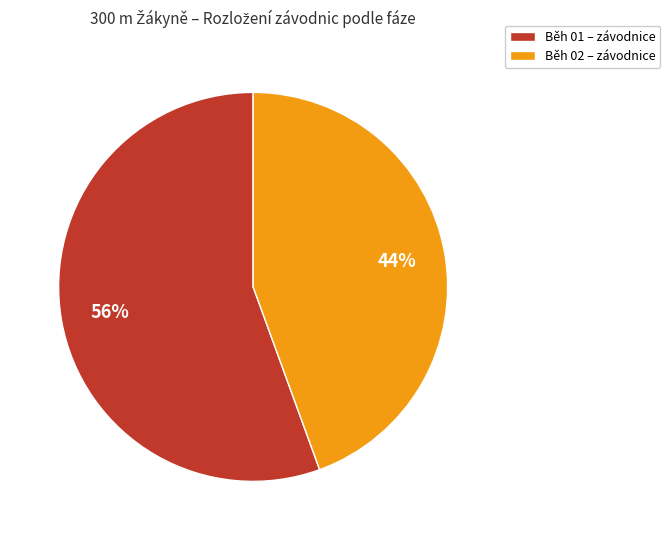

Count the number of slices in the pie.

2